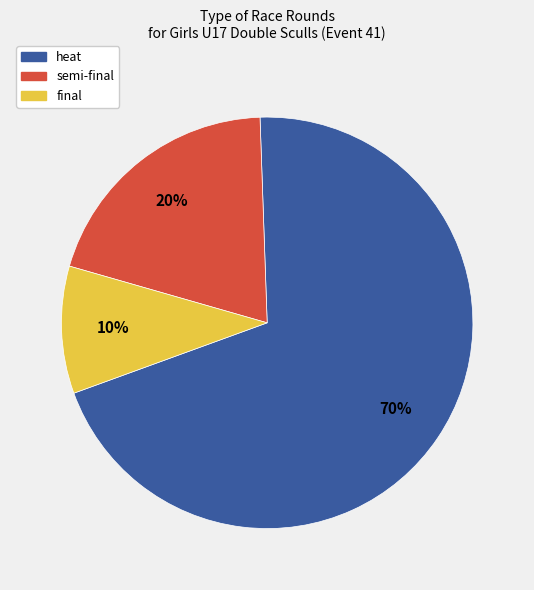

The final slice represents 5% of the pie. True or false?

False